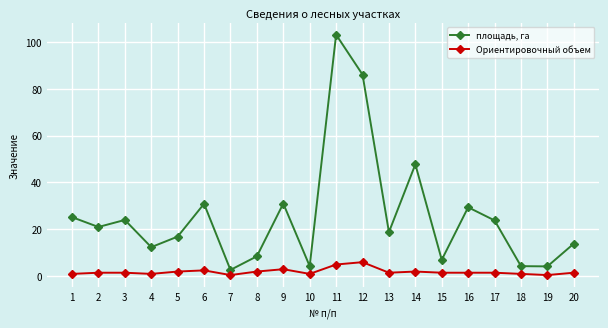

The value of площадь, га at 10 is 4.3. True or false?

True